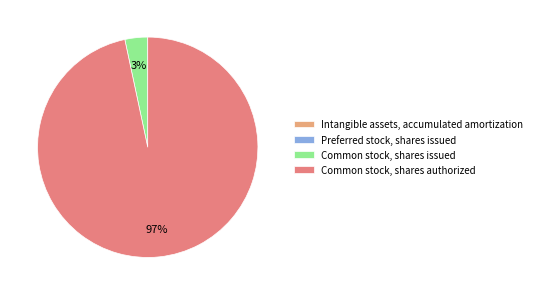

The Common stock, shares issued slice represents 10% of the pie. True or false?

False